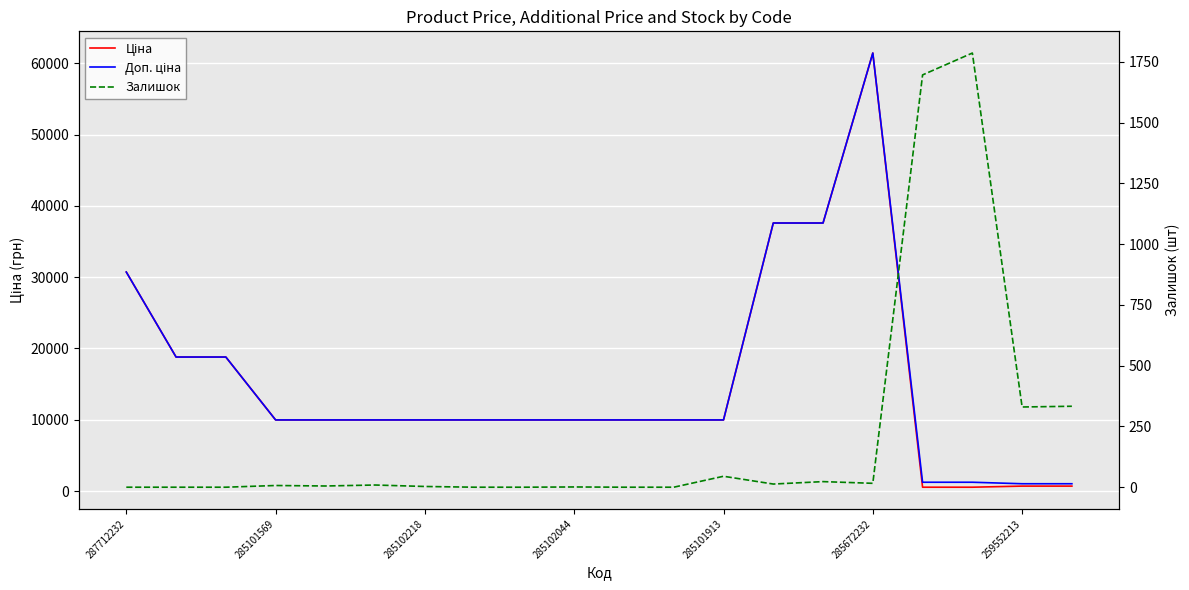

How many intersections are there between Доп. ціна and Залишок?

2